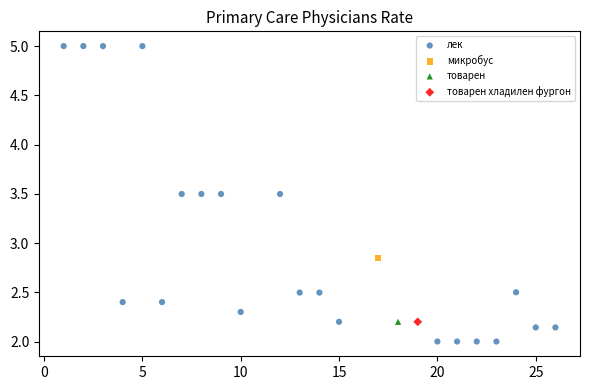

What are all the series names shown in the legend?

лек, микробус, товарен, товарен хладилен фургон